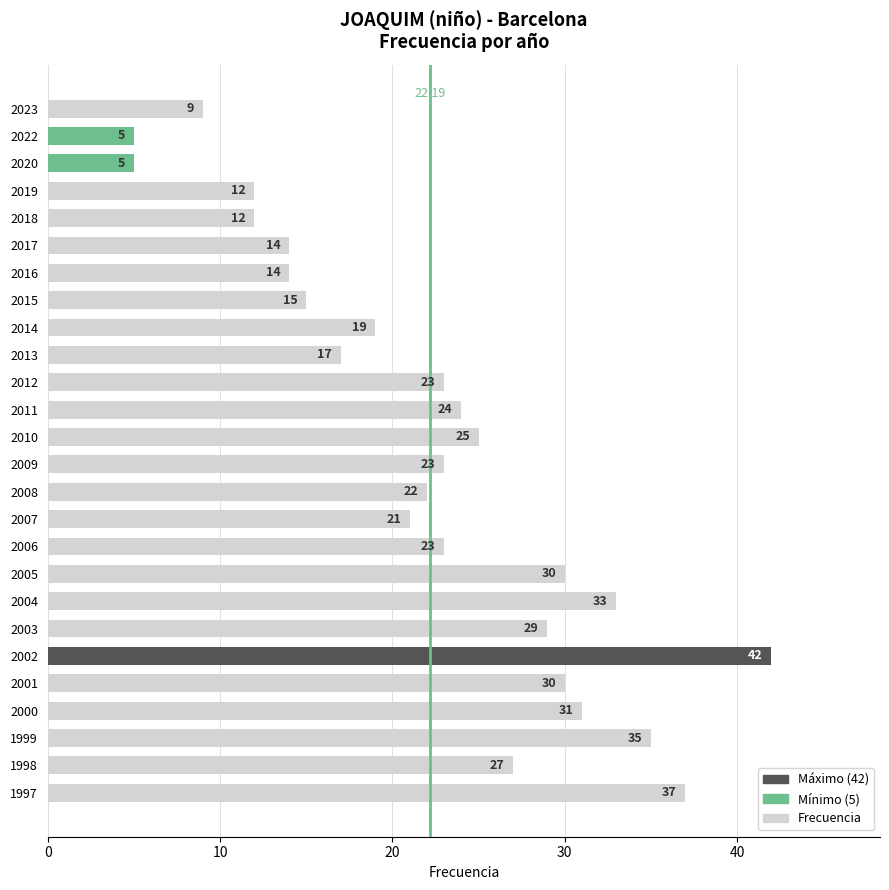

Between 2023 and 2020, which is larger?

2023